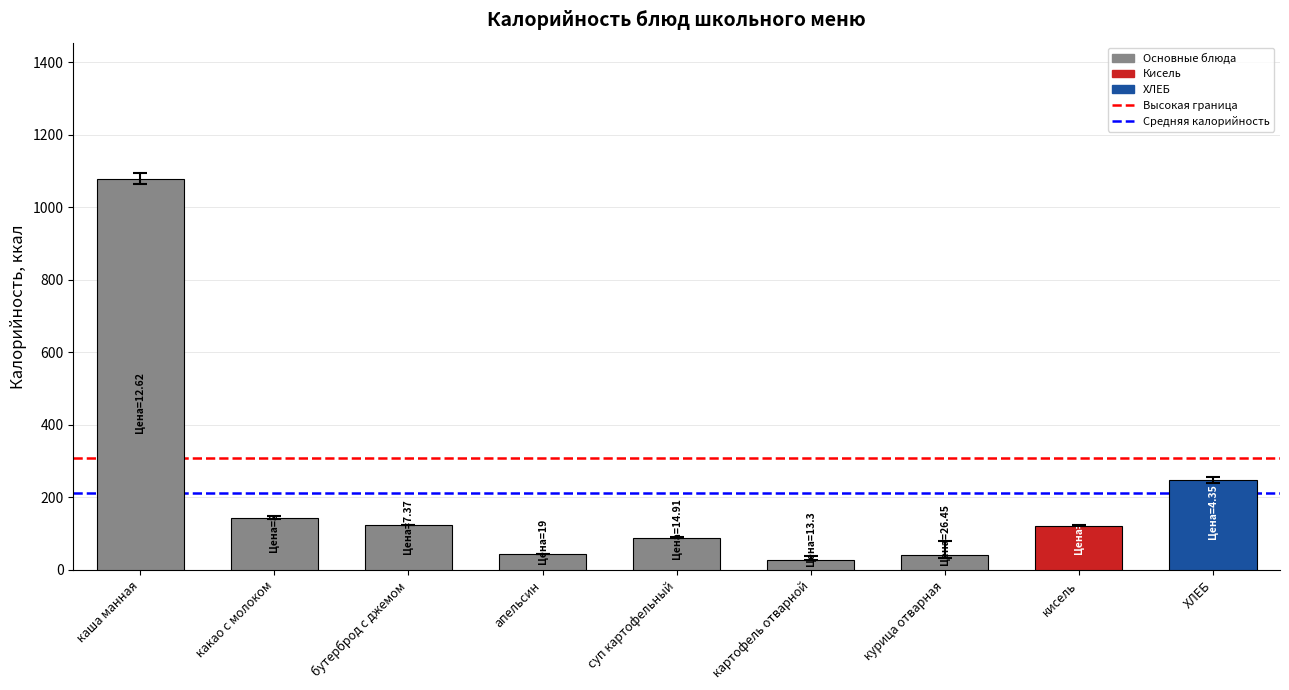

What is the difference between the maximum and minimum values?

1048.8